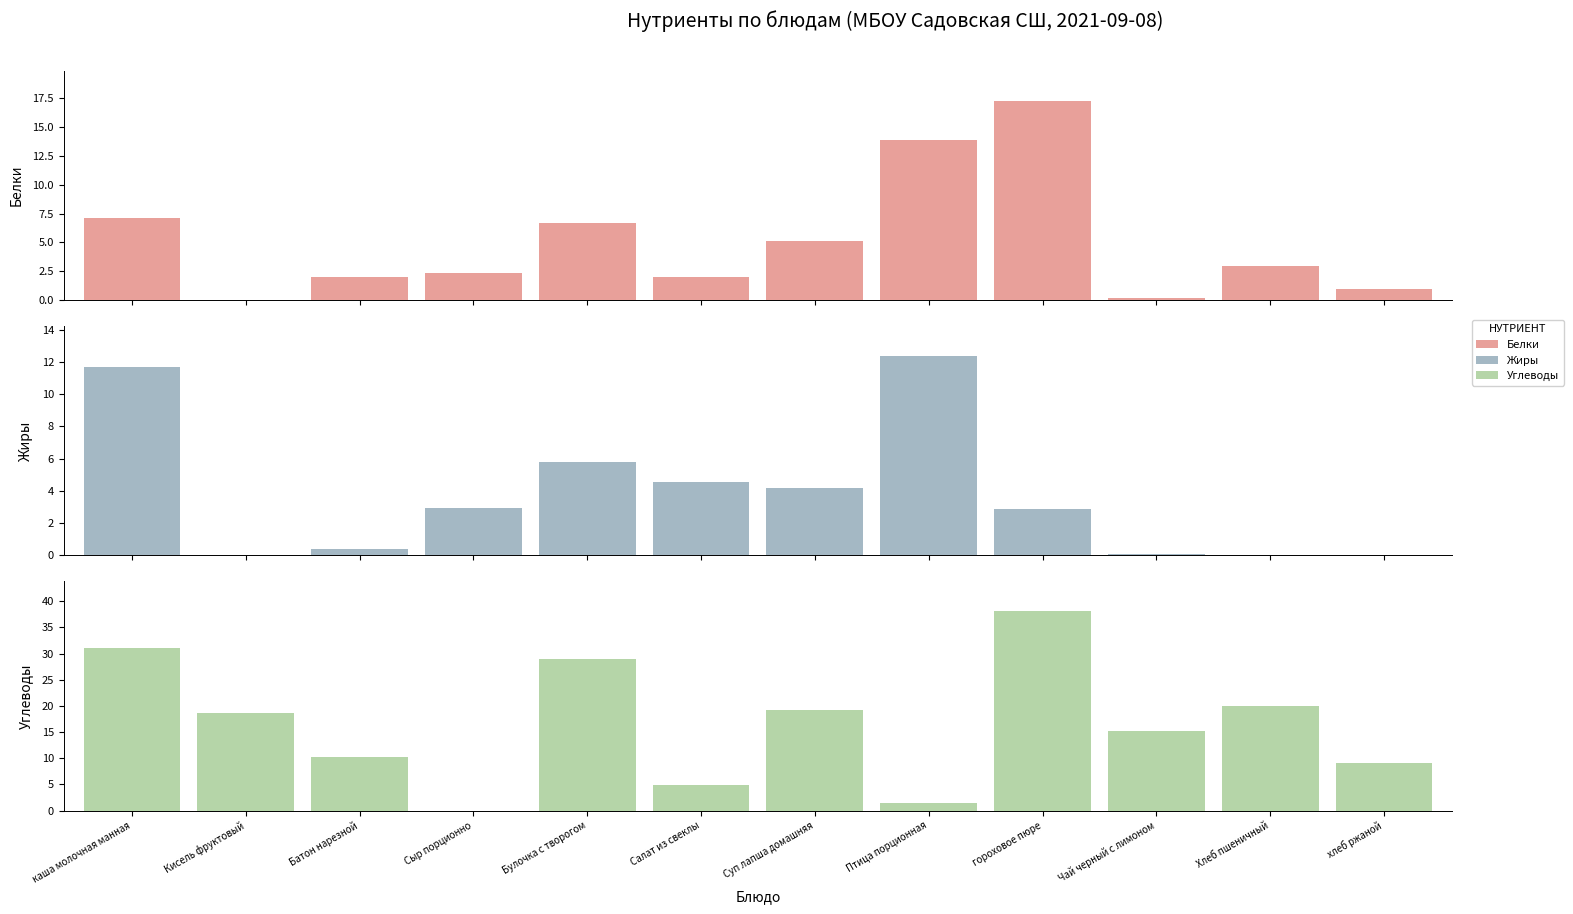

What position from the right is Чай черный с лимоном?

3